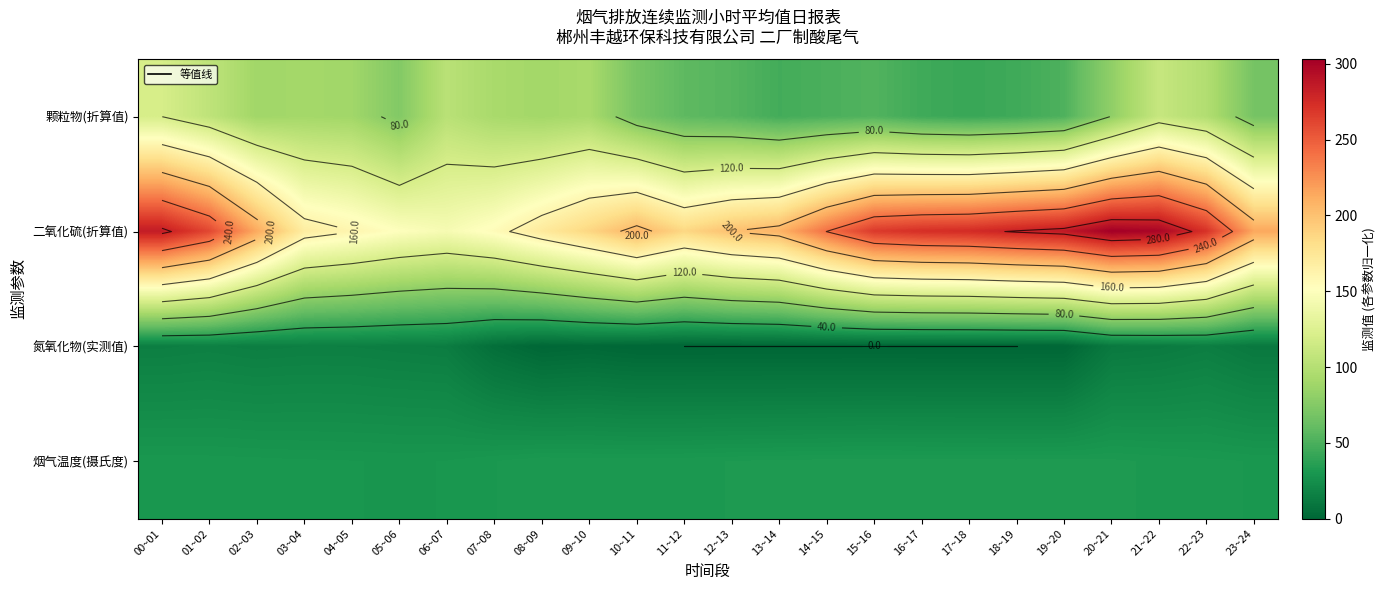

At 11~12, list the series in order from largest to smallest.

二氧化硫(折算值), 颗粒物(折算值), 烟气温度(摄氏度), 氮氧化物(实测值)